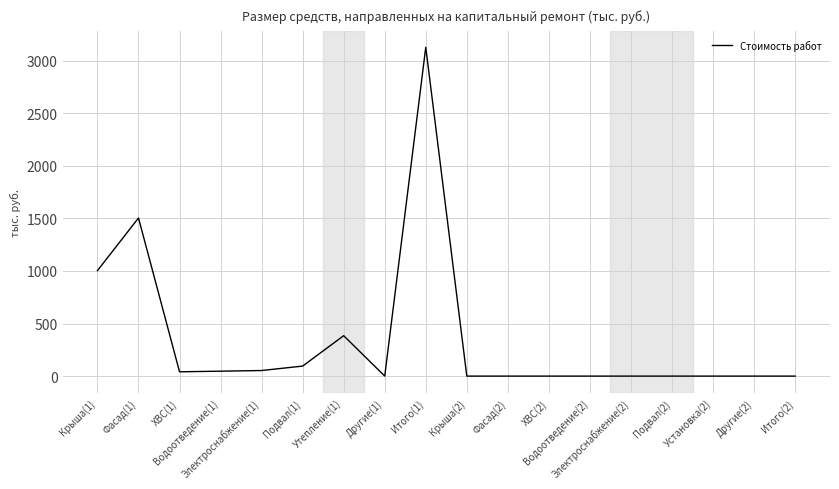

What is the change in value from ХВС(1) to Электроснабжение(2)?

-41.0